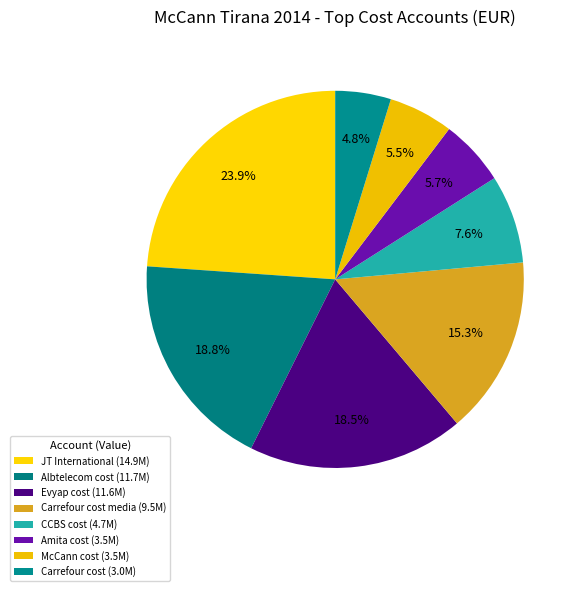

Which category has the biggest portion of the pie?

JT International